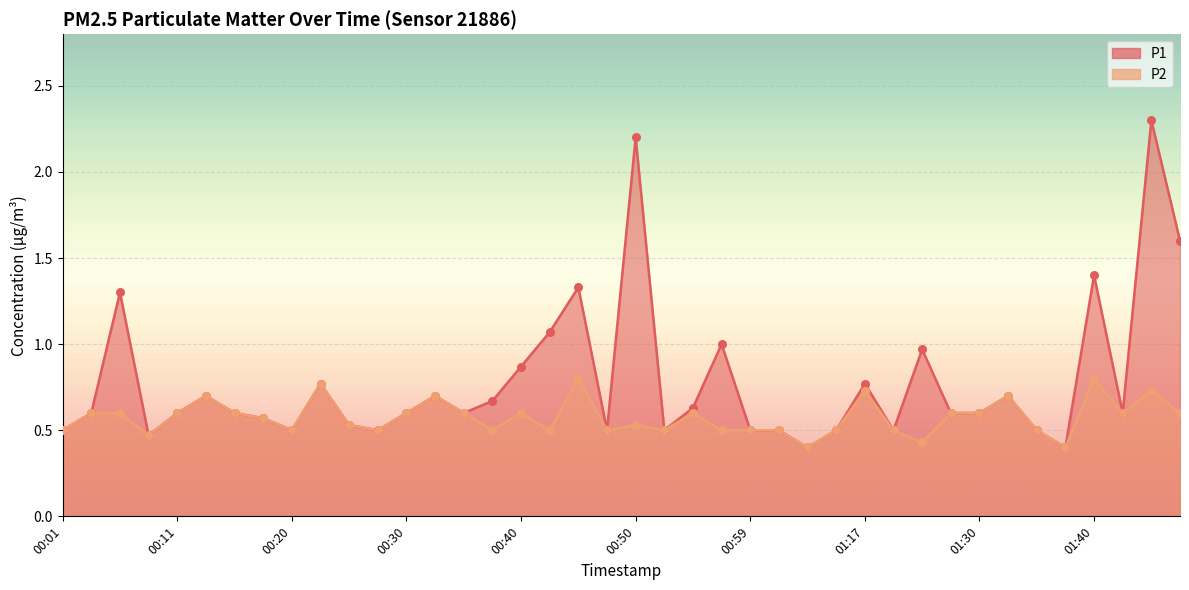

Which series has the largest Y range (max minus min)?

P1